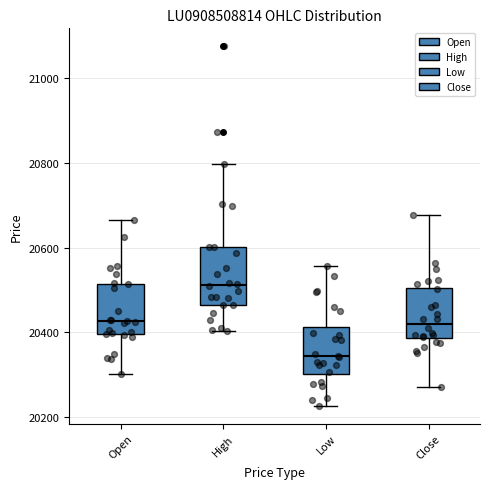

Reading left to right, transcribe this box plot: for each box, give where its median line is, the range the box spans, and where its two whiskers end, as read against the y-axis. The values are not printed on the chart, so give them approximately, as read against the axis.

Open: median 20420, box 20400 to 20520, whiskers 20300 to 20660
High: median 20520, box 20460 to 20600, whiskers 20400 to 20800
Low: median 20340, box 20300 to 20420, whiskers 20220 to 20560
Close: median 20420, box 20380 to 20500, whiskers 20280 to 20680